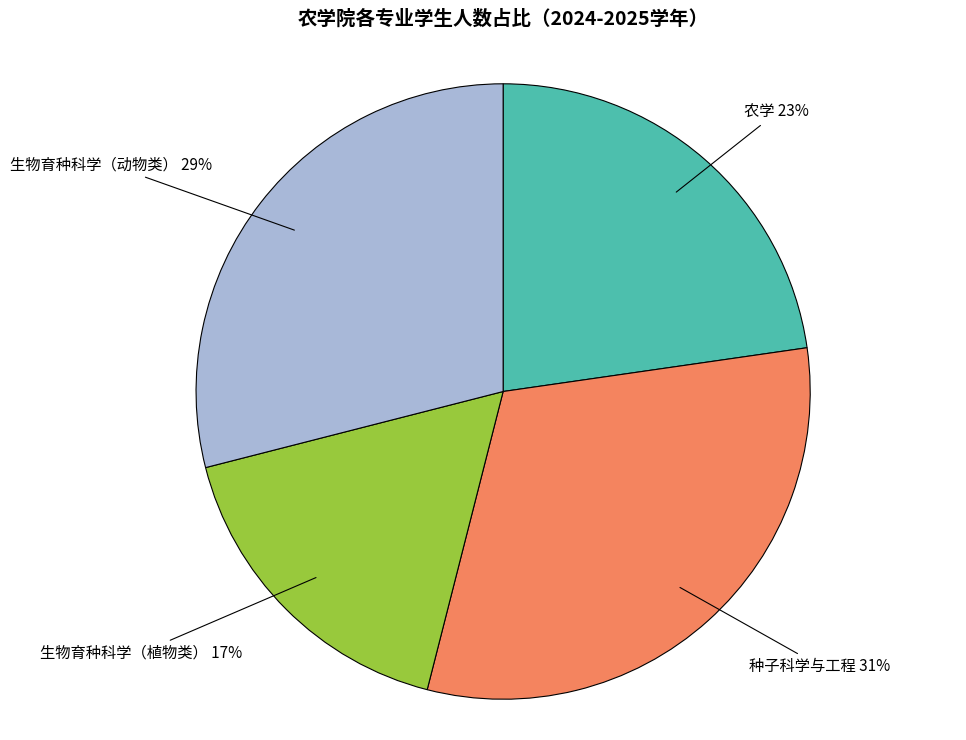

Does any single category account for the majority?

No